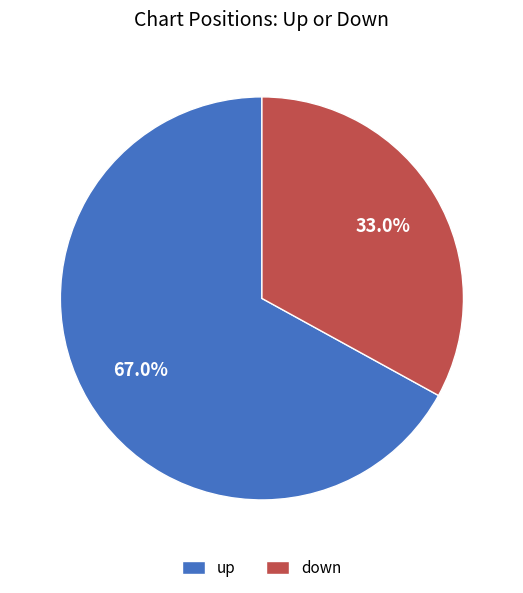

Approximately how many times larger is the value at down compared to up?

0.5